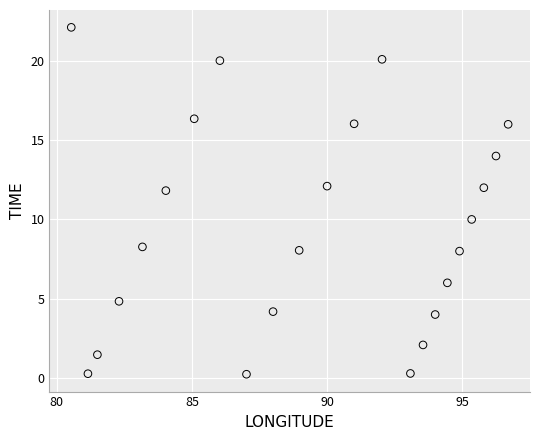

What is the range of X values (max minus min)?

16.2